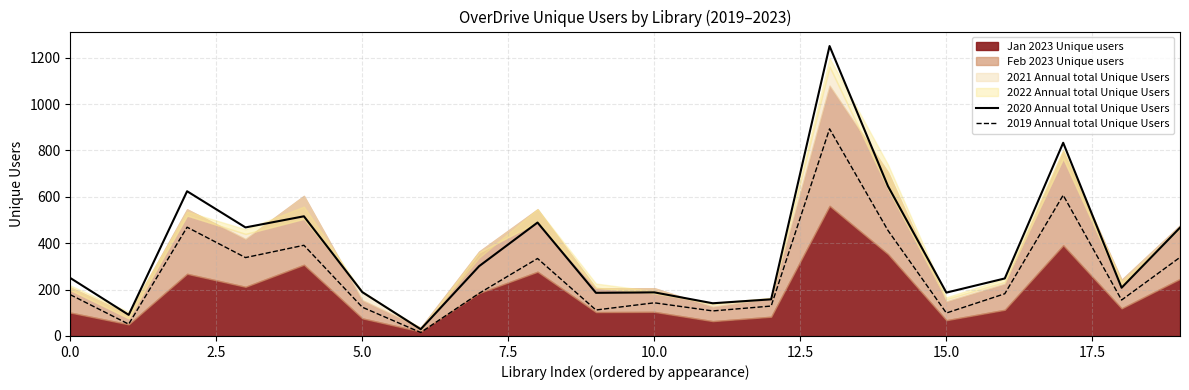

Which category has the highest value in the 2020 Annual total Unique Users series?

13